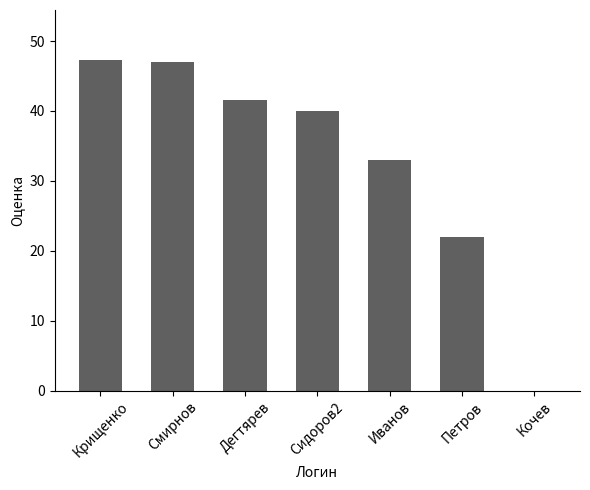

True or false: the data shows 39.1 at Петров.

False